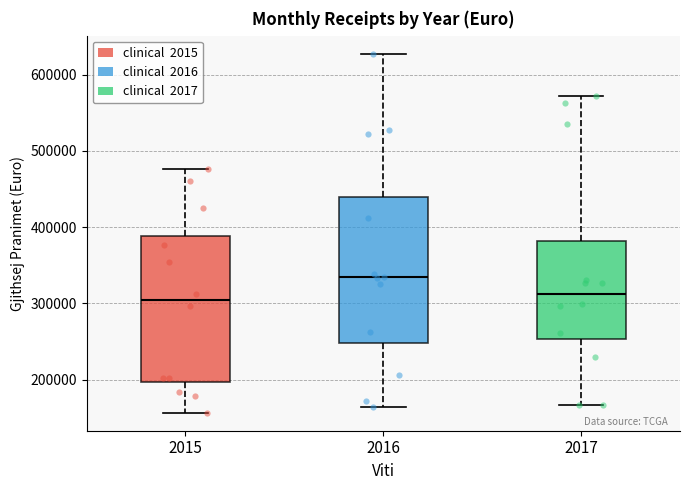

Reading left to right, transcribe this box plot: for each box, give where its median line is, the range the box spans, and where its two whiskers end, as read against the y-axis. The values are not printed on the chart, so give them approximately, as read against the axis.

2015: median 300000, box 200000 to 390000, whiskers 160000 to 480000
2016: median 330000, box 250000 to 440000, whiskers 160000 to 630000
2017: median 310000, box 250000 to 380000, whiskers 170000 to 570000